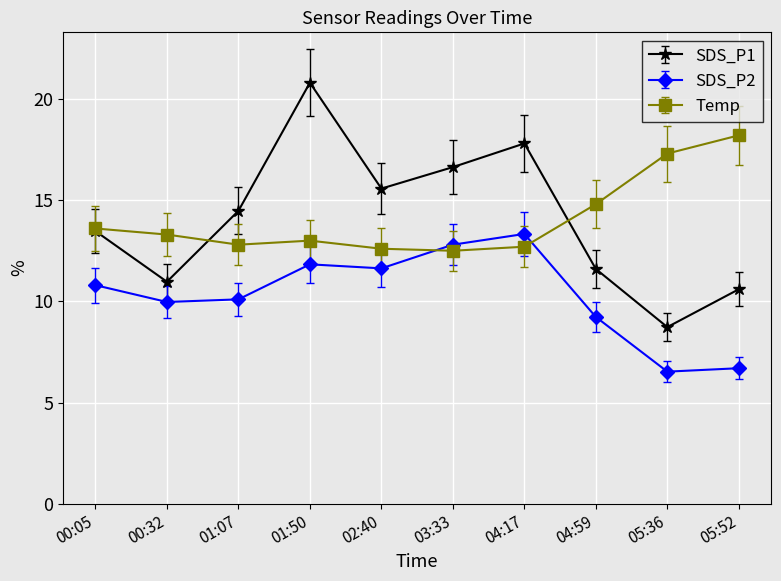

What is the total value across all series at 01:07?

37.4